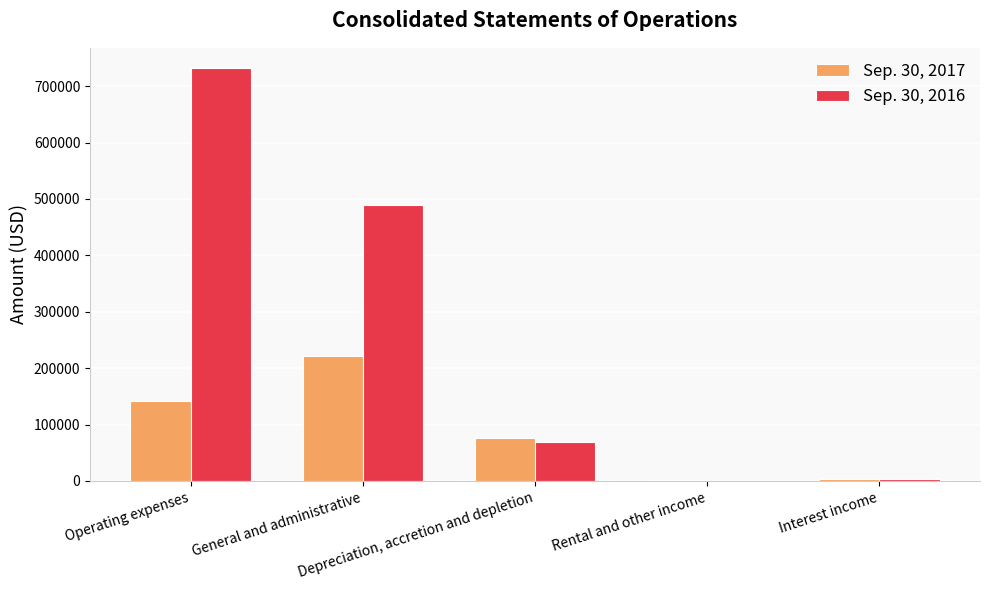

Which series has the largest total across all categories?

Sep. 30, 2016